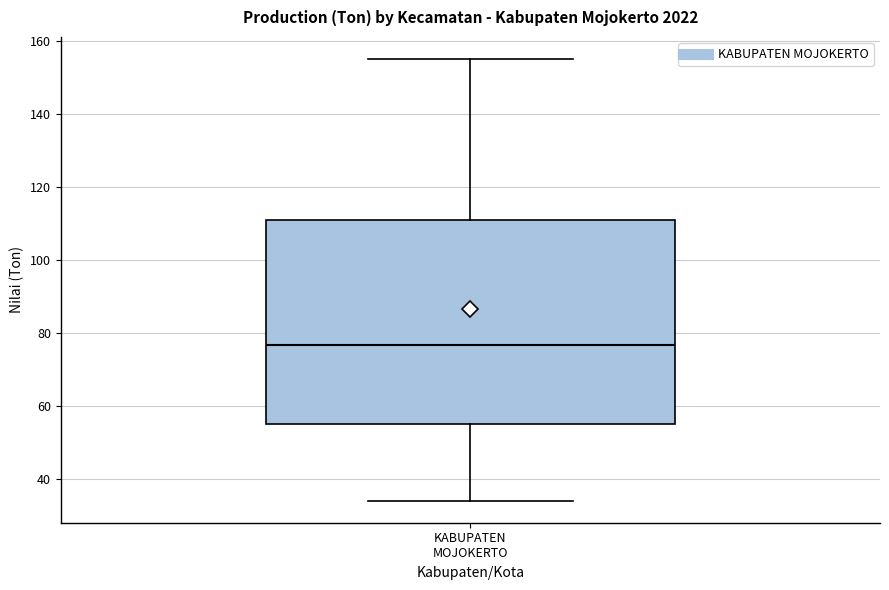

Read this box plot against the y-axis: the position of the median line, the range covered by the box, and the ends of both whiskers. The values are not printed on the chart, so give them approximately, as read against the axis.

median 76, box 54 to 112, whiskers 34 to 156